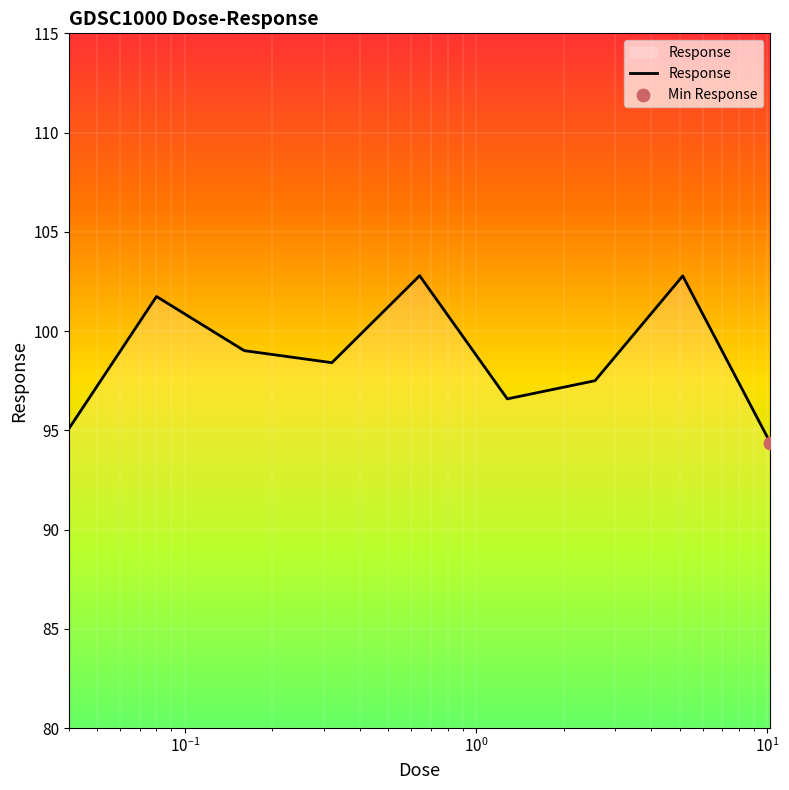

What is the smallest value displayed?

94.4